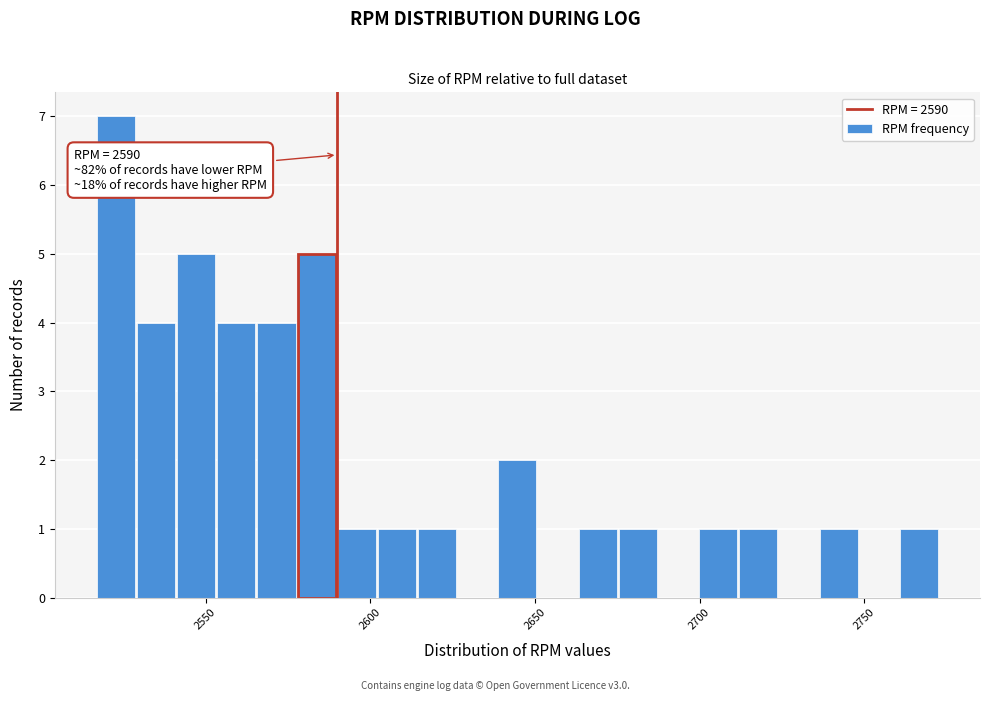

Around what value on the x-axis is the tallest bar? Give the approximate position of its centre, as read against the axis.

2525